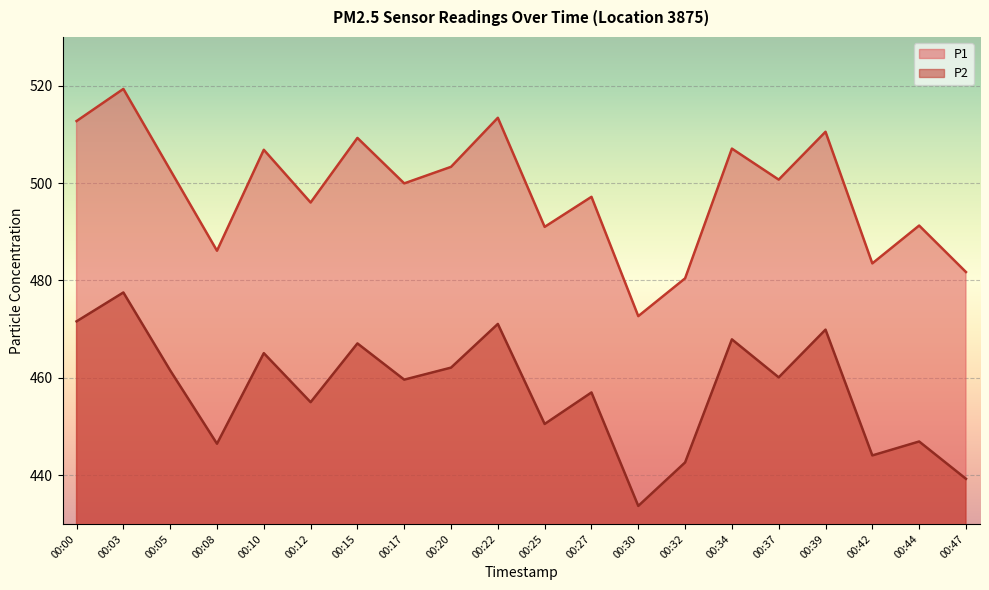

What is the difference between the P1 values at 00:17 and 00:34?

7.1